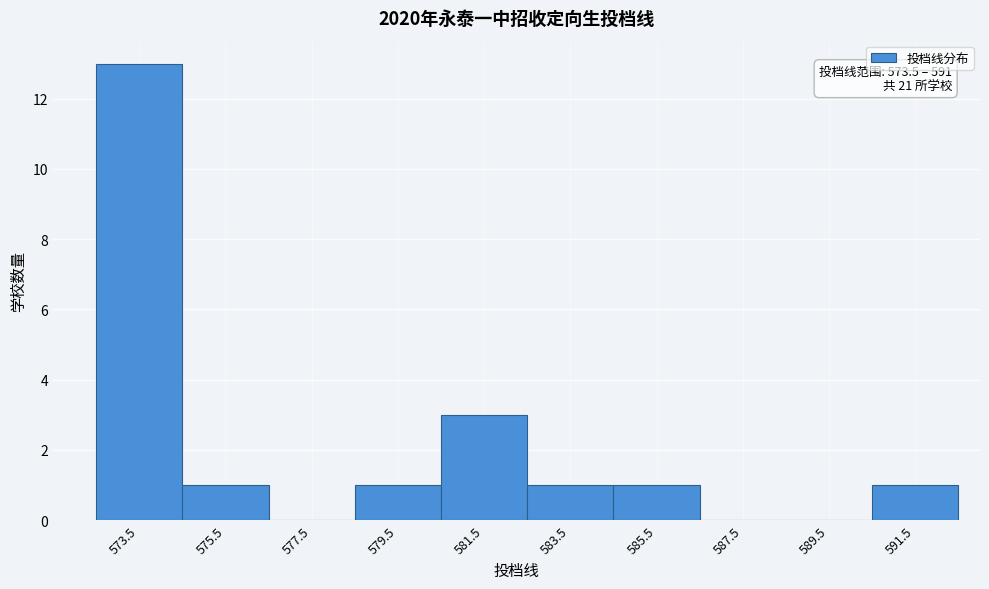

Reading left to right, extract all data points from this chart.

573.5=13	575.5=1	577.5=0	579.5=1	581.5=3	583.5=1	585.5=1	587.5=0	589.5=0	591.5=1